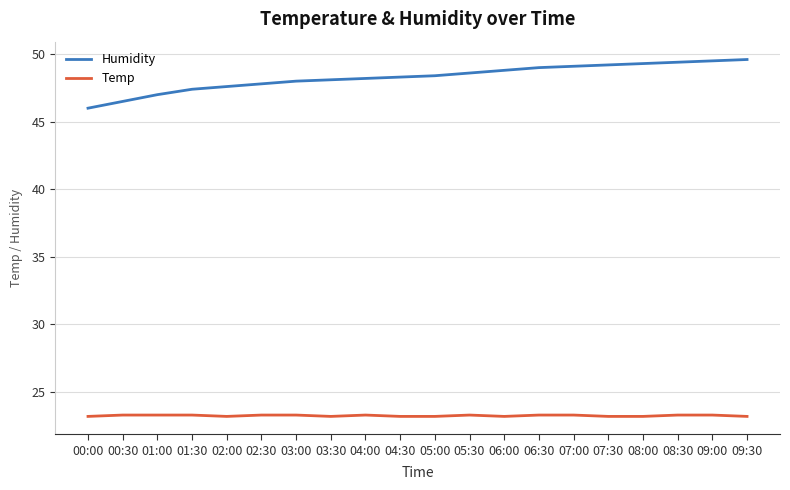

What is the total value across all series at 05:00?

71.6